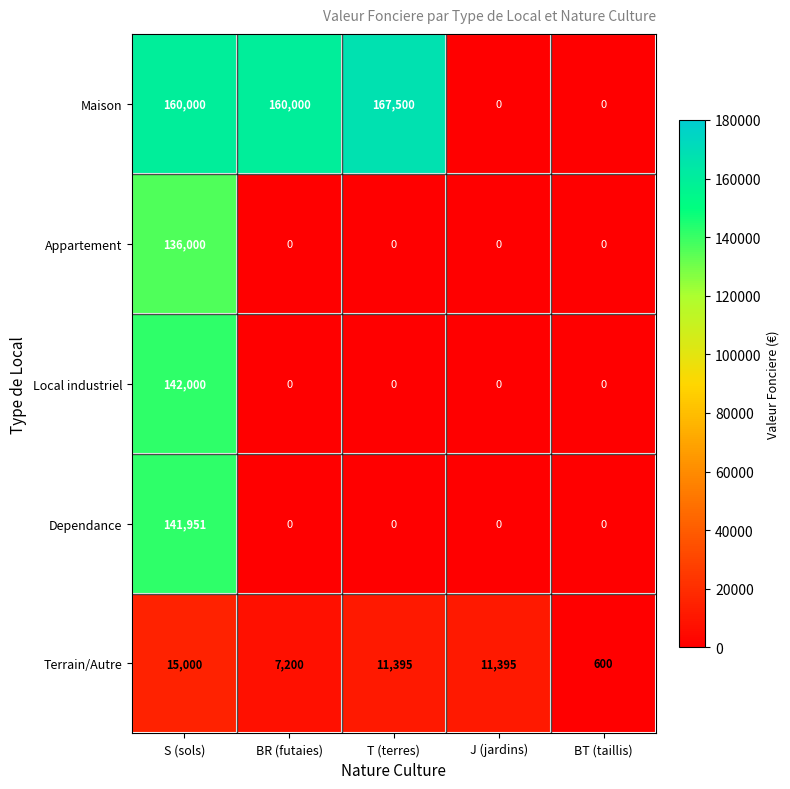

What is the minimum value for Terrain/Autre?

600